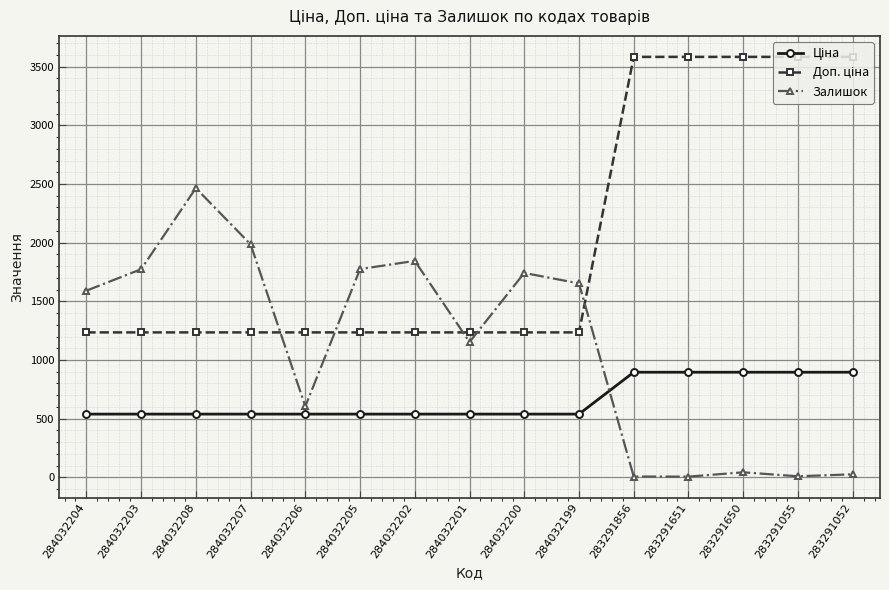

What is the greatest value displayed?

3583.6